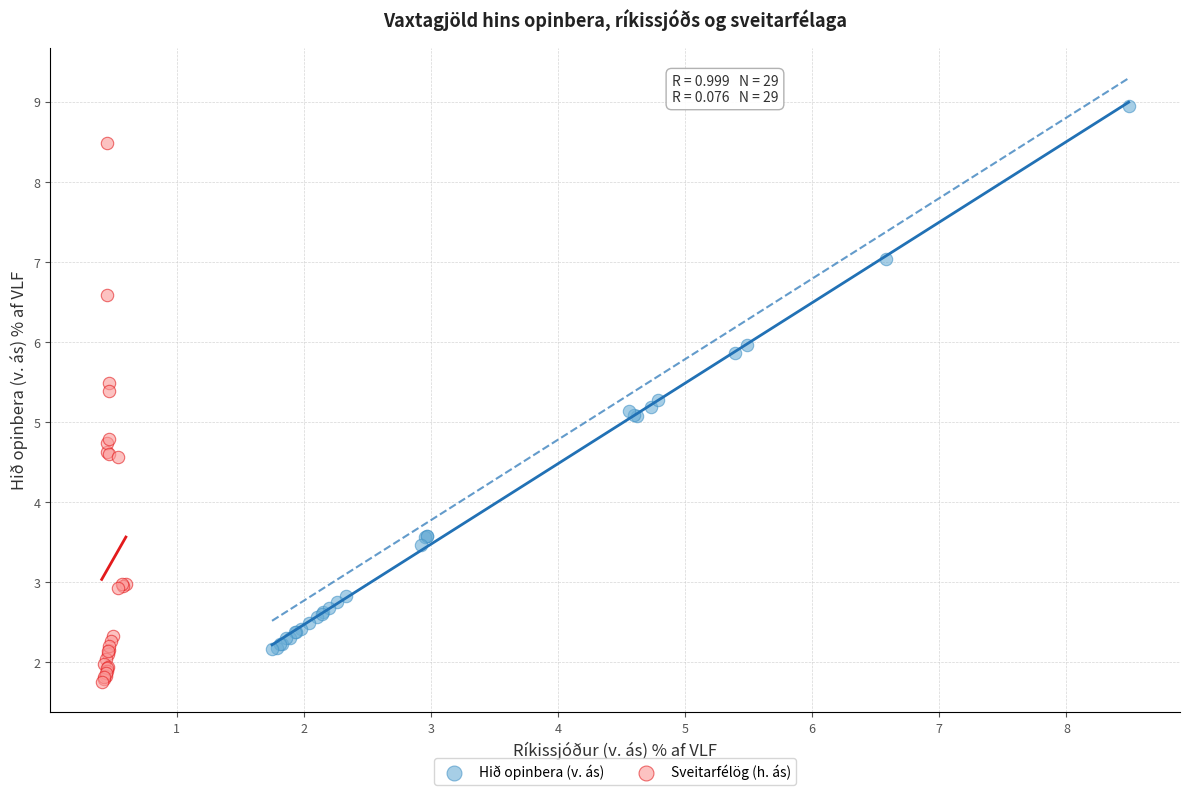

Which series has the widest spread of Y values?

Hið opinbera (v. ás)